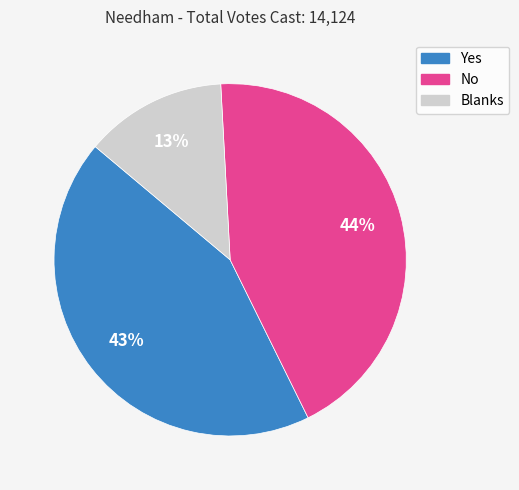

Is the sum of No and Yes greater than half?

Yes